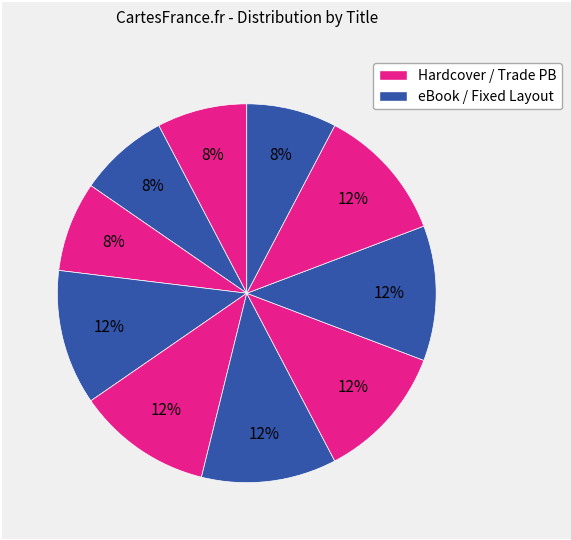

Does any single category account for the majority?

No